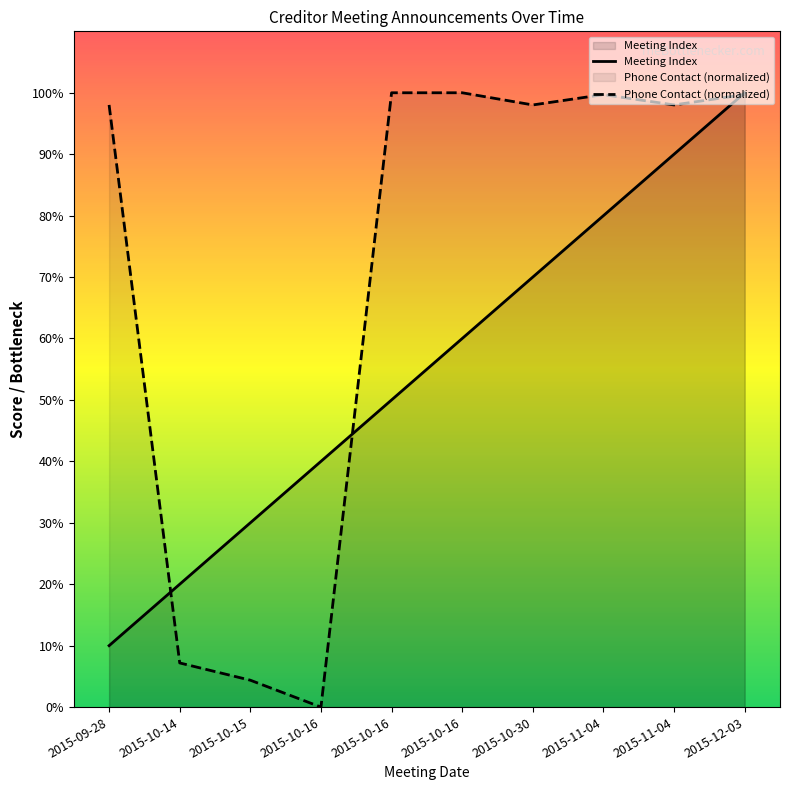

How many intersections are there between Phone Contact (normalized) and Meeting Index?

3